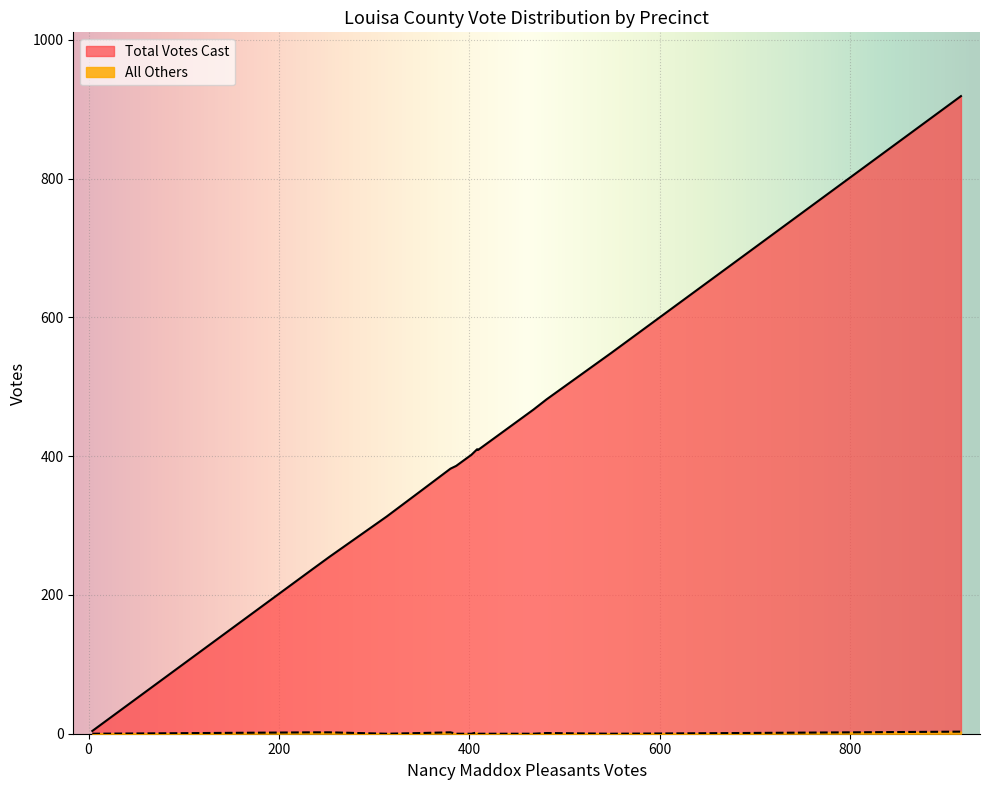

What is the maximum value shown in the chart?

919